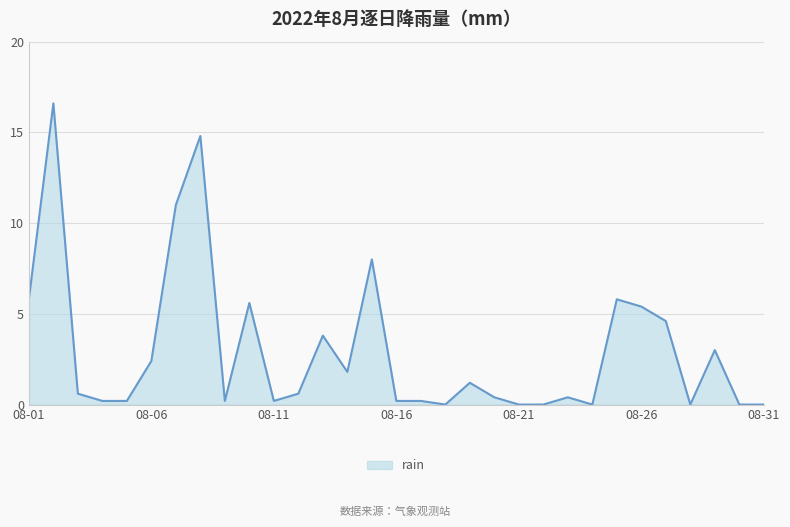

What is the difference between the maximum and minimum values?

16.6